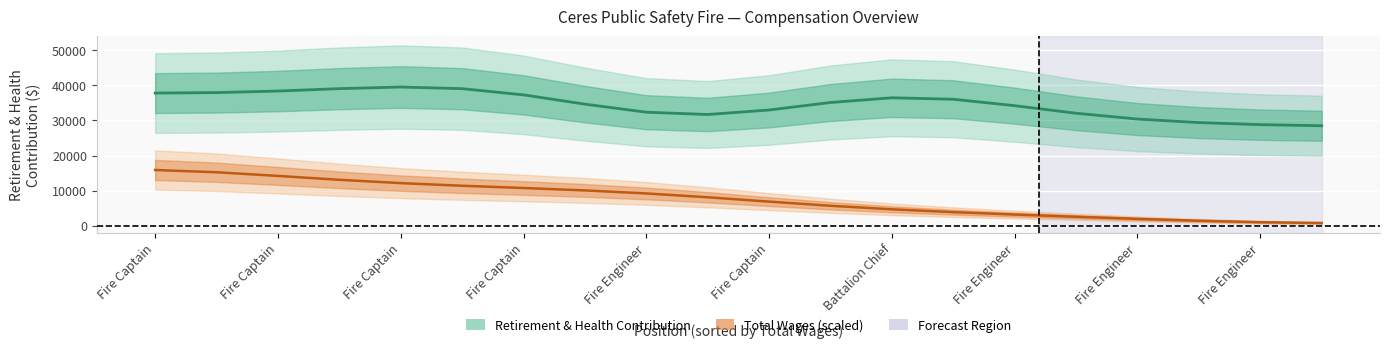

What is the spread (max minus min) of values at Battalion Chief?

31714.7